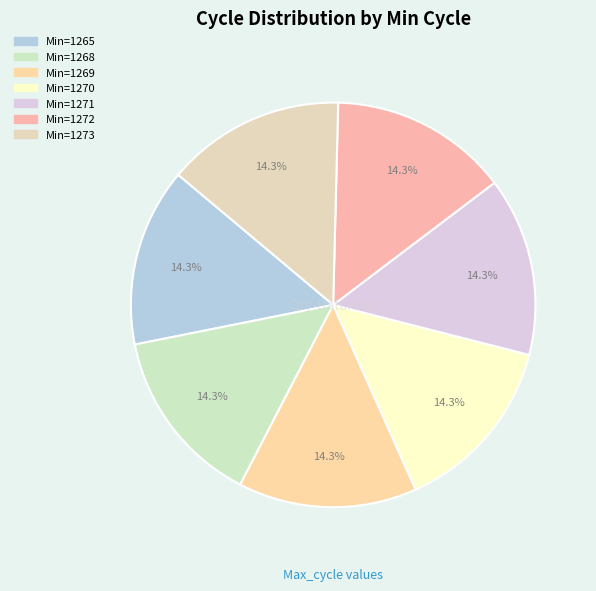

How many segments does this pie chart have?

7